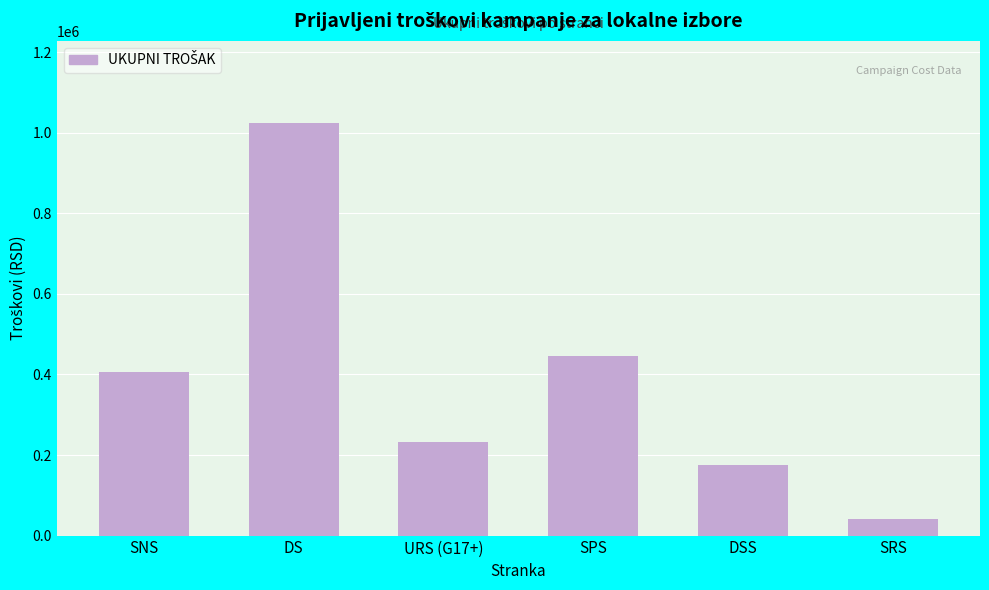

What is the label of the 6th bar from the left?

SRS